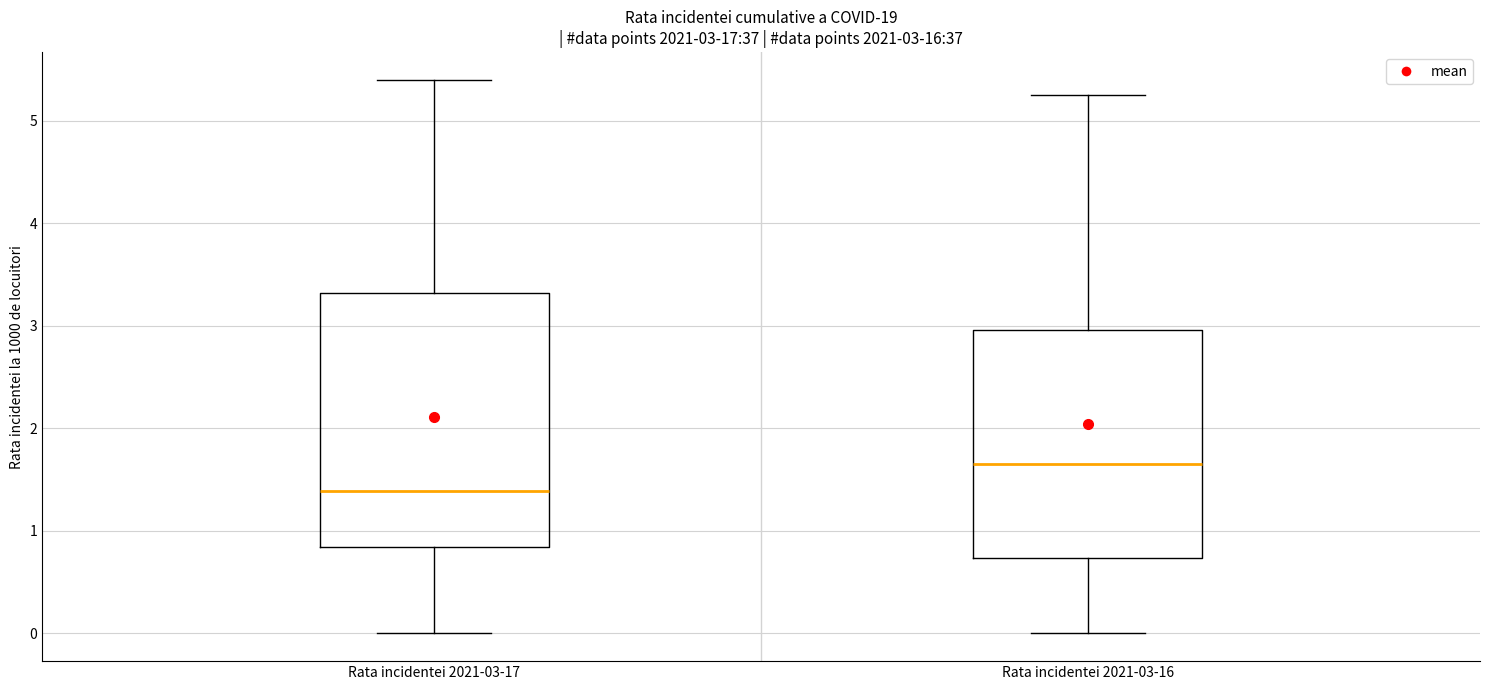

Which box's median line is the lowest?

Rata incidentei 2021-03-17